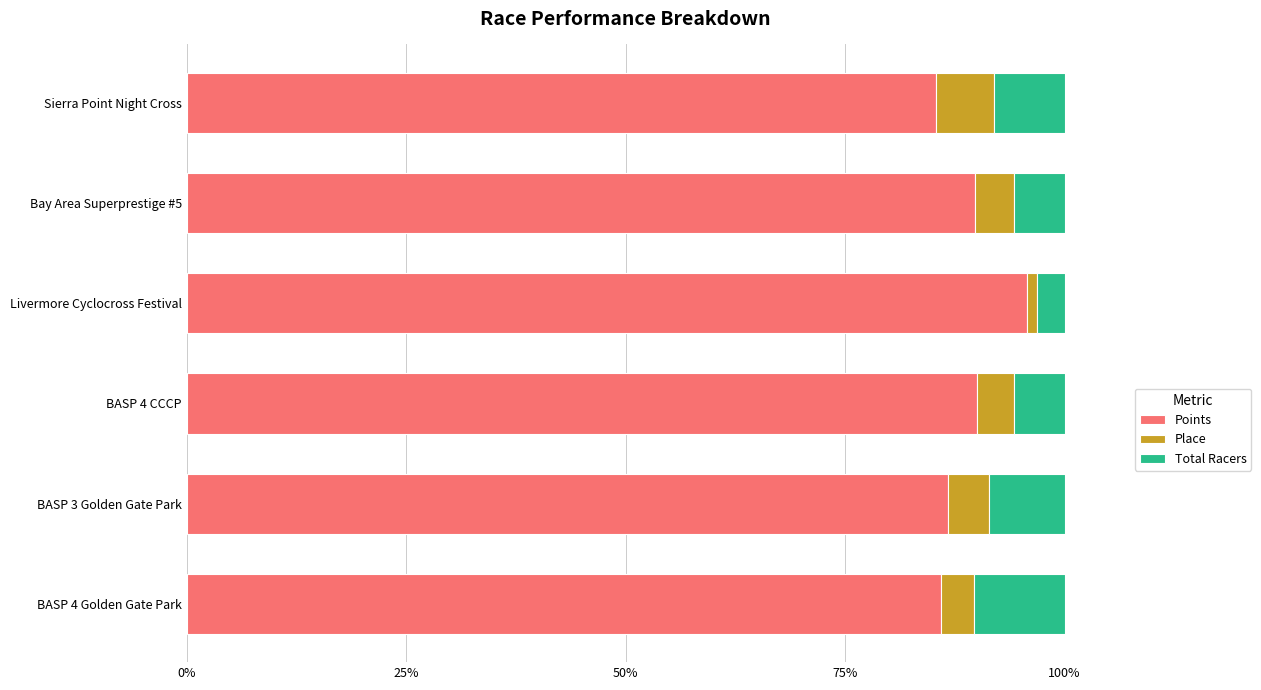

What is the highest value of the Points series?

95.7